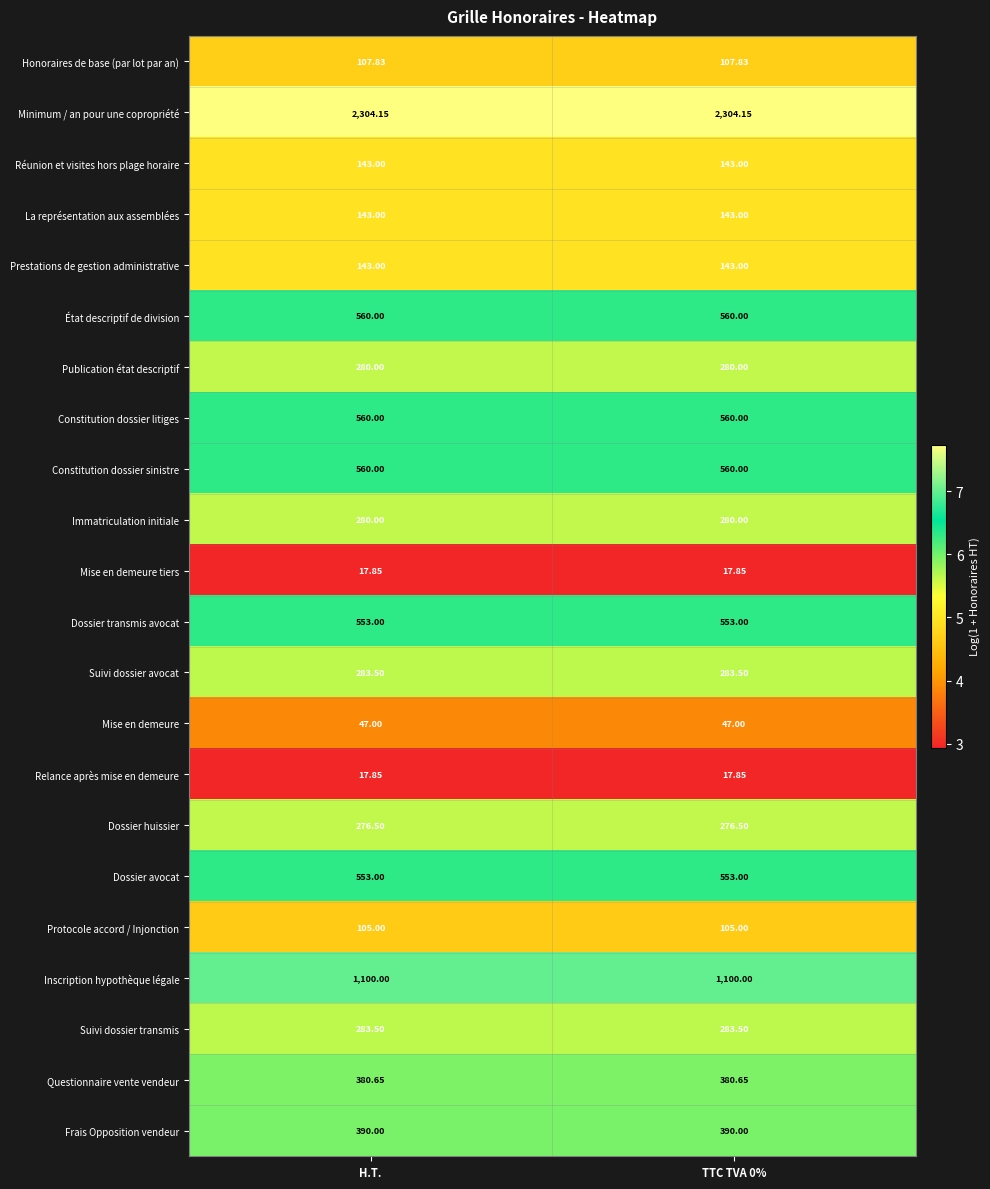

Is the value of Protocole accord / Injonction at TTC TVA 0% greater than the value of Constitution dossier sinistre at TTC TVA 0%?

No